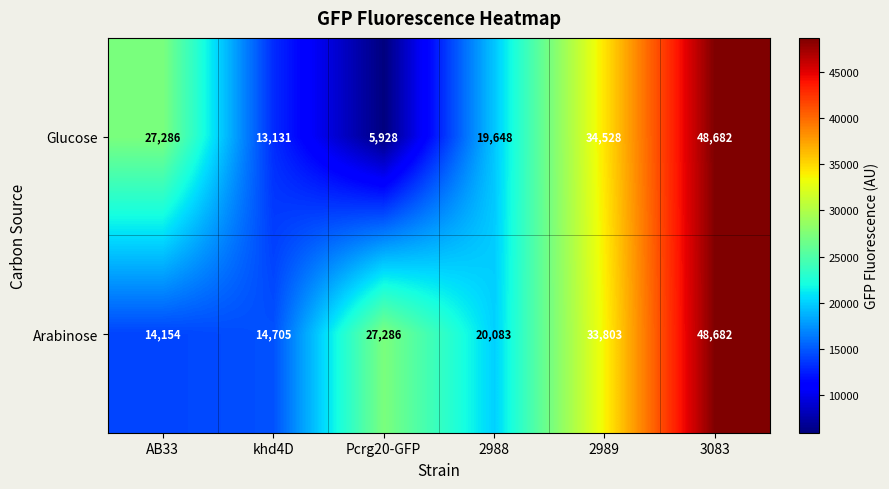

Reading left to right, what are all the values shown in this chart?

Glucose: 27286	13131	5928	19648	34528	48682
Arabinose: 14154	14705	27286	20083	33803	48682